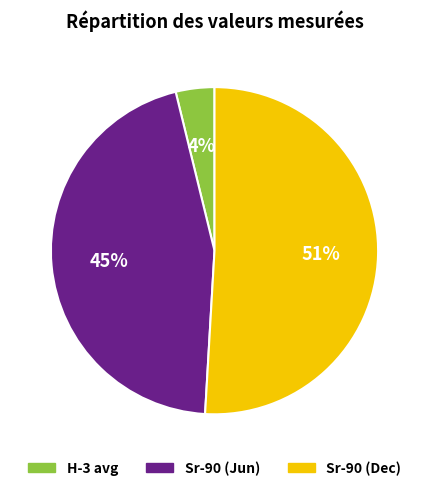

To the nearest percent, what is the average slice percentage?

33%